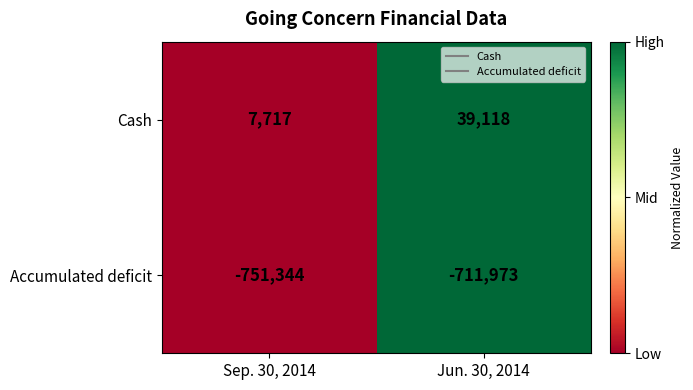

Is the value of Cash at Jun. 30, 2014 greater than the value of Accumulated deficit at Jun. 30, 2014?

Yes